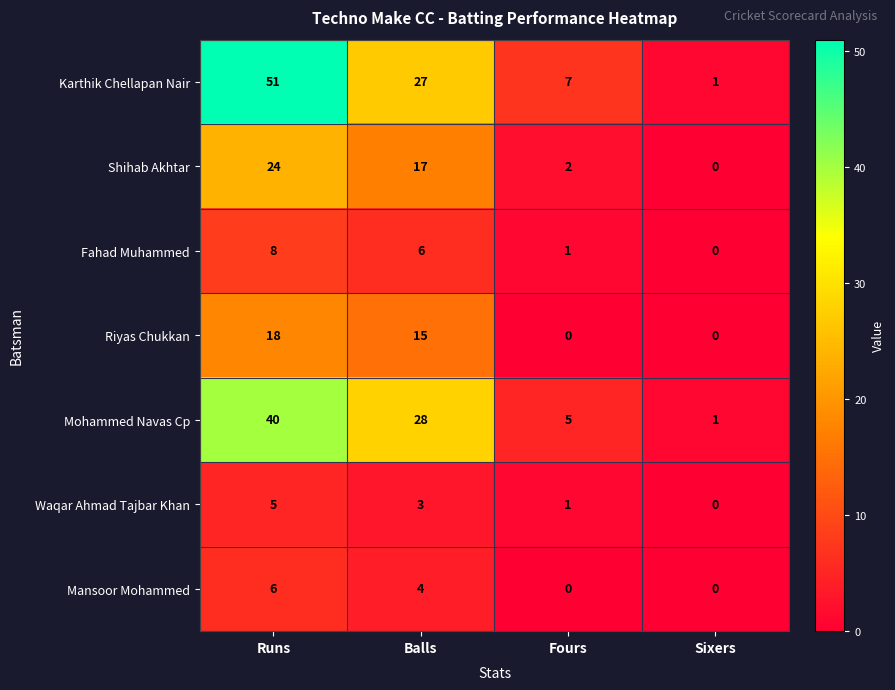

What is the total value across all series at Runs?

152